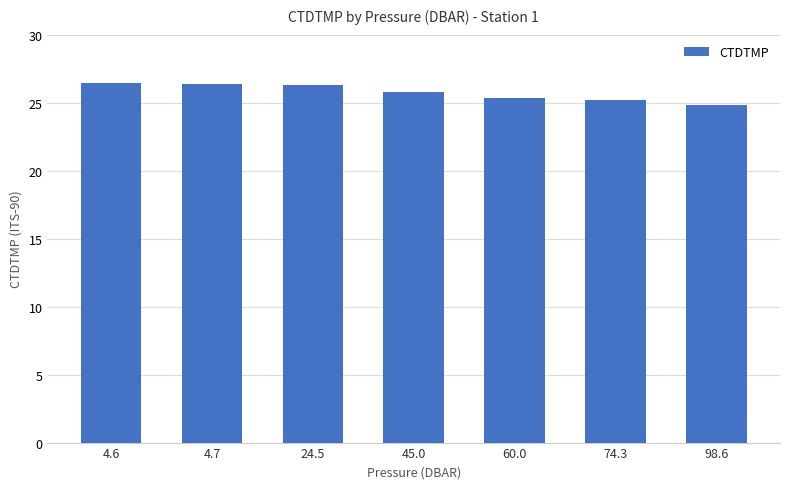

True or false: the data shows 25.3 at 60.0.

True